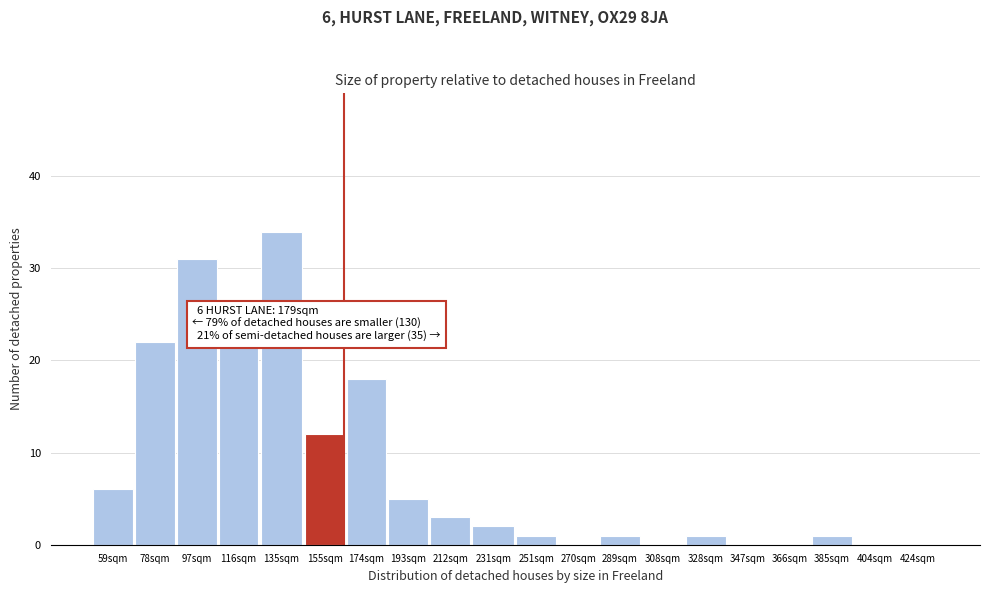

Reading right to left, transcribe all the data shown in this chart.

424sqm=0	404sqm=0	385sqm=1	366sqm=0	347sqm=0	328sqm=1	308sqm=0	289sqm=1	270sqm=0	251sqm=1	231sqm=2	212sqm=3	193sqm=5	174sqm=18	155sqm=12	135sqm=34	116sqm=22	97sqm=31	78sqm=22	59sqm=6